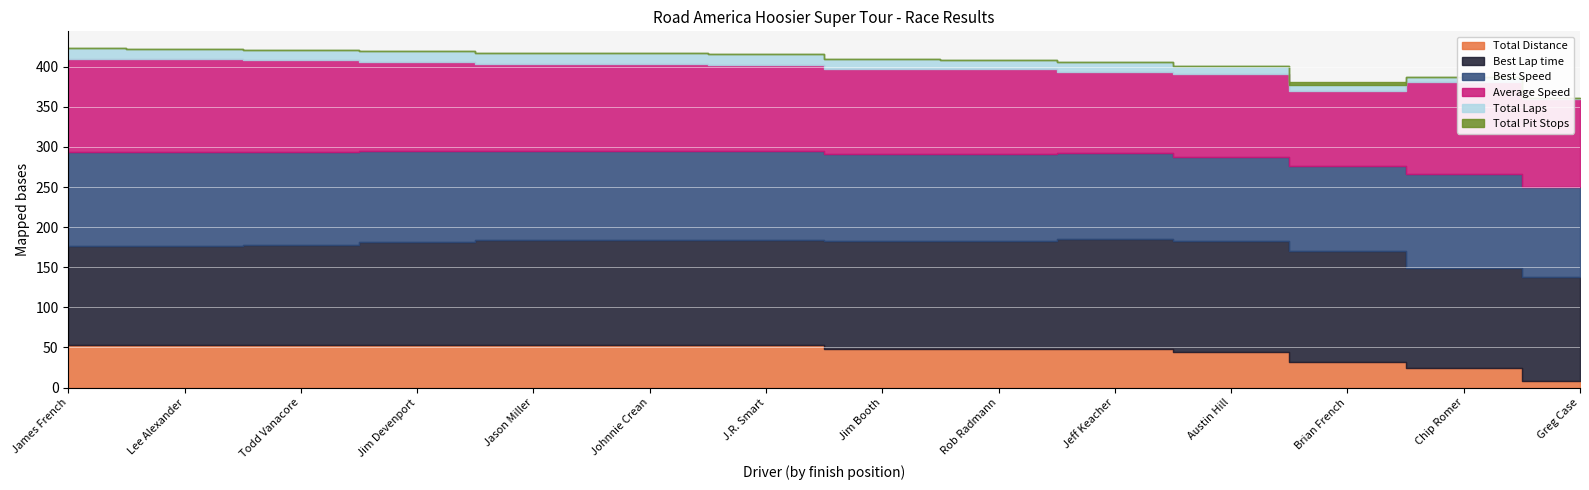

At which category does Average Speed reach its first local peak?

Austin Hill